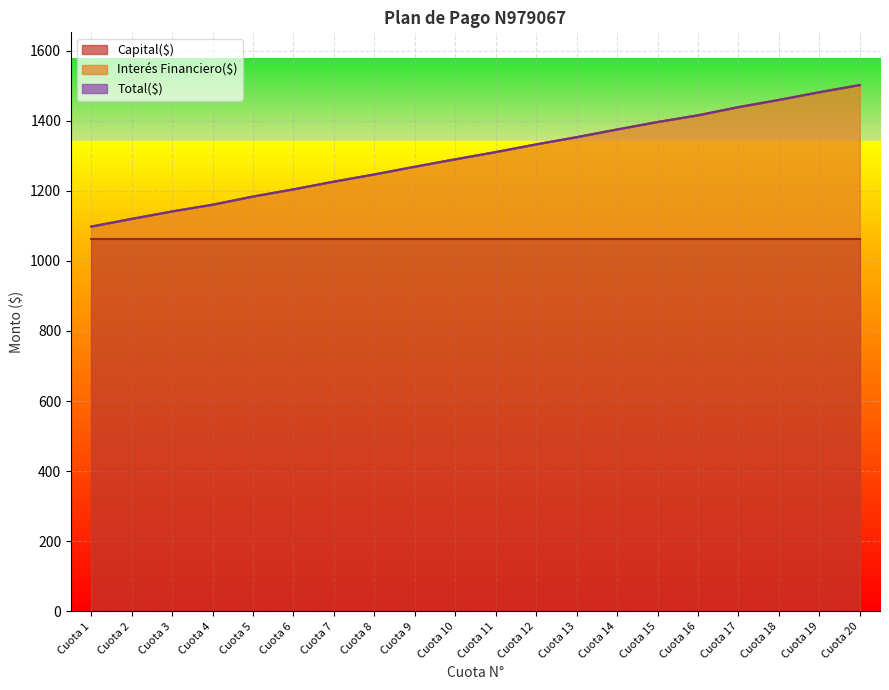

True or false: Interés Financiero($) and Total($) intersect in this chart.

False